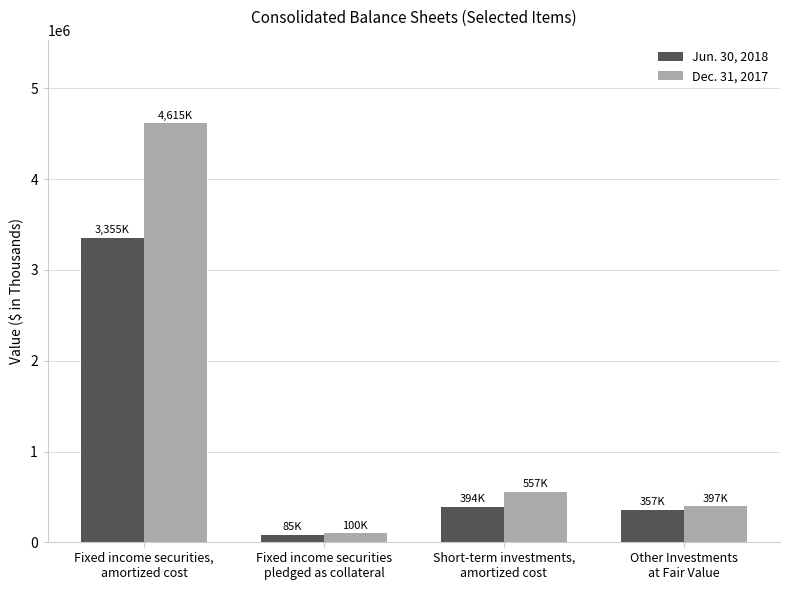

What are all the series names shown in the legend?

Jun. 30, 2018, Dec. 31, 2017